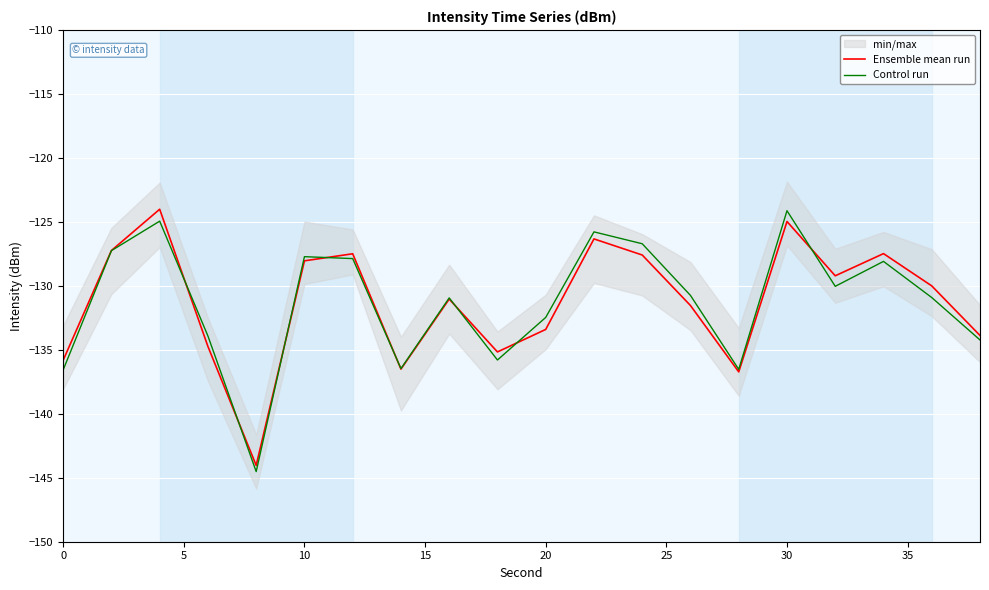

What is the average value of the Ensemble mean run series?

-131.3